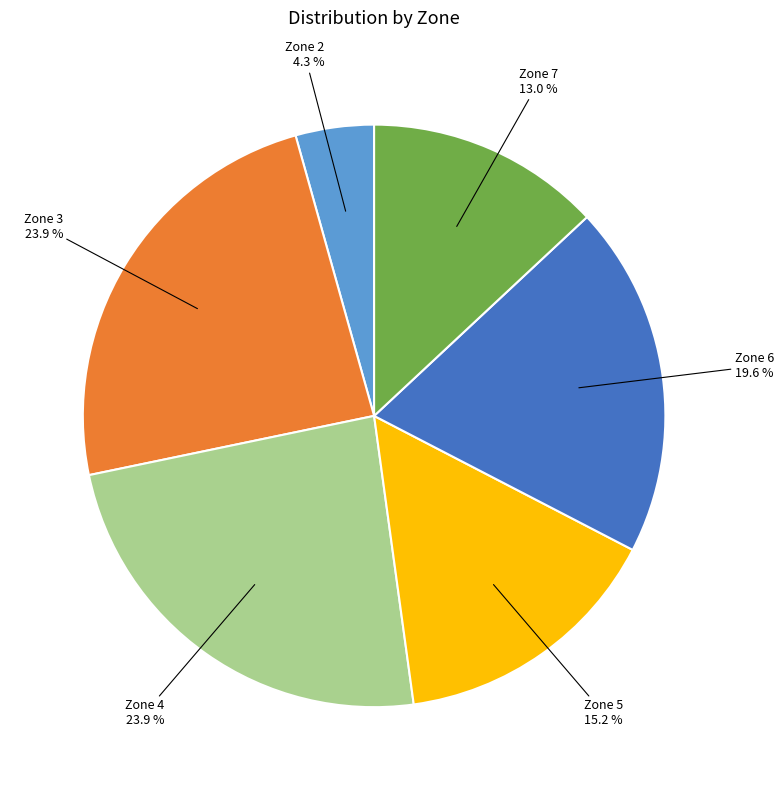

Combined, do Zone 2 and Zone 5 account for over 50%?

No